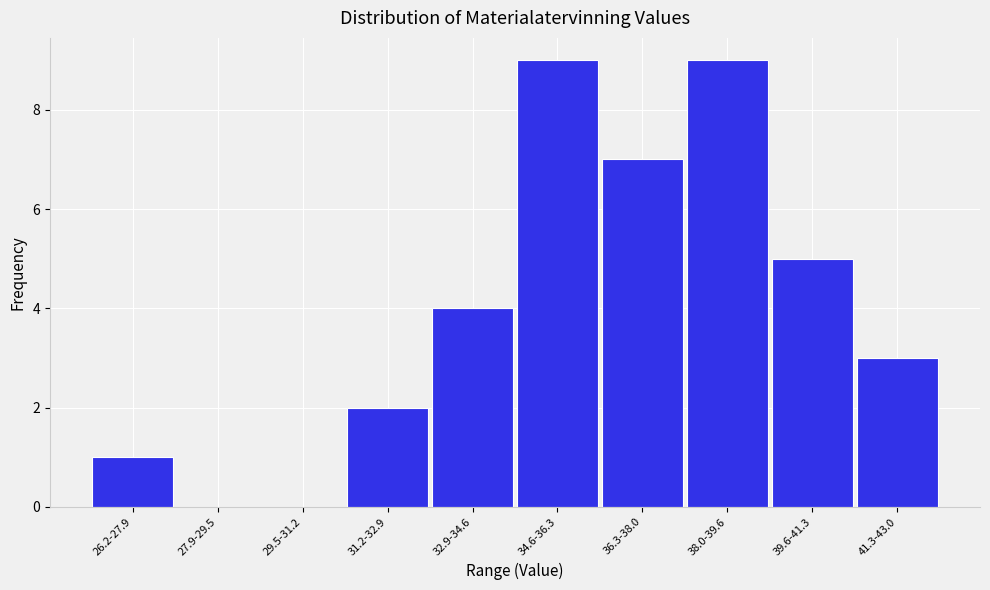

Reading right to left, transcribe all the data shown in this chart.

41.3-43.0=3	39.6-41.3=5	38.0-39.6=9	36.3-38.0=7	34.6-36.3=9	32.9-34.6=4	31.2-32.9=2	29.5-31.2=0	27.9-29.5=0	26.2-27.9=1